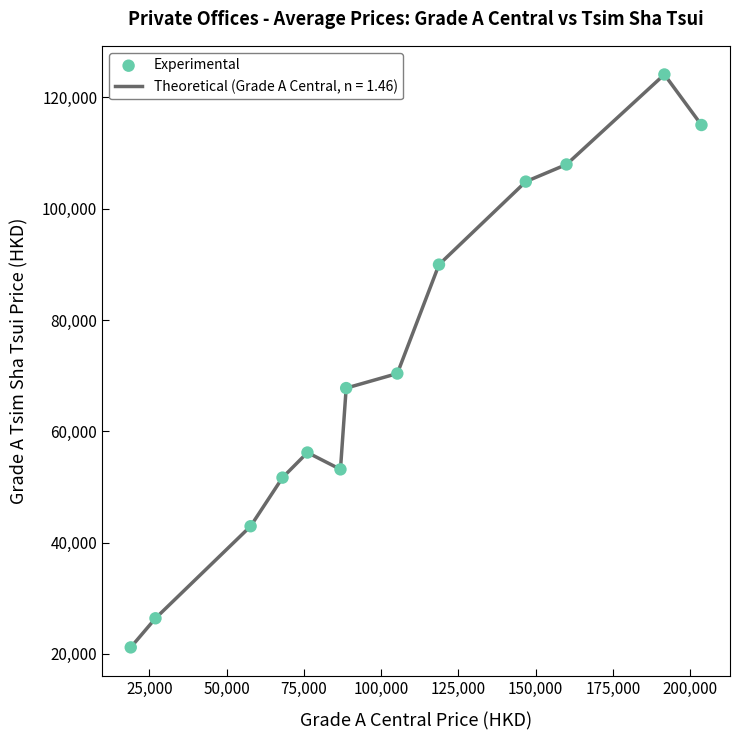

What is the minimum value shown in the chart?

21166